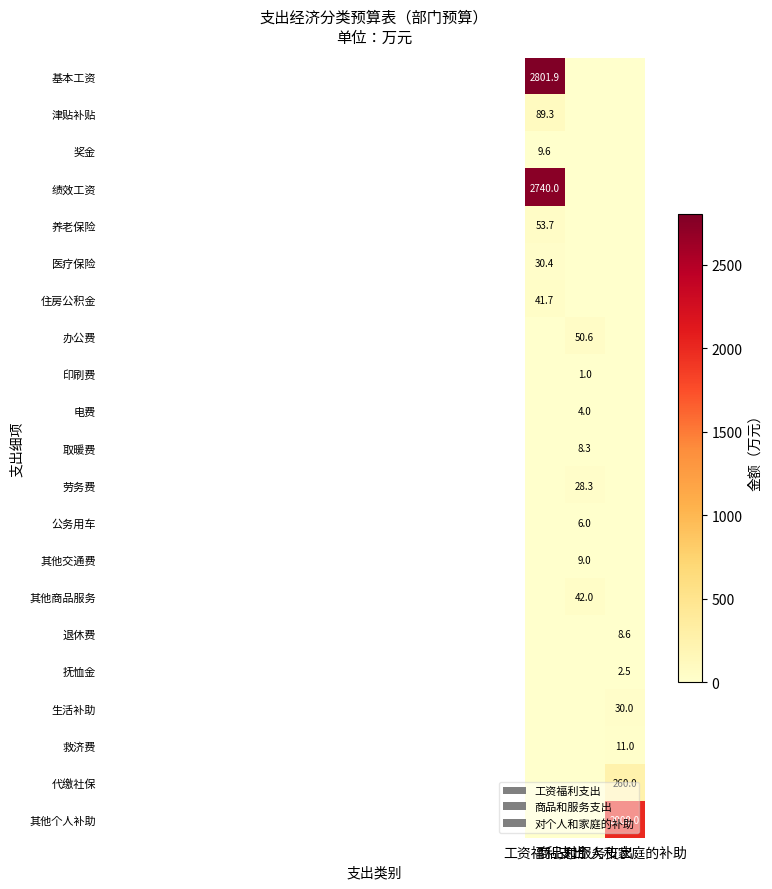

What is the sum of the 办公费 values at 商品和服务支出 and 工资福利支出?

50.6